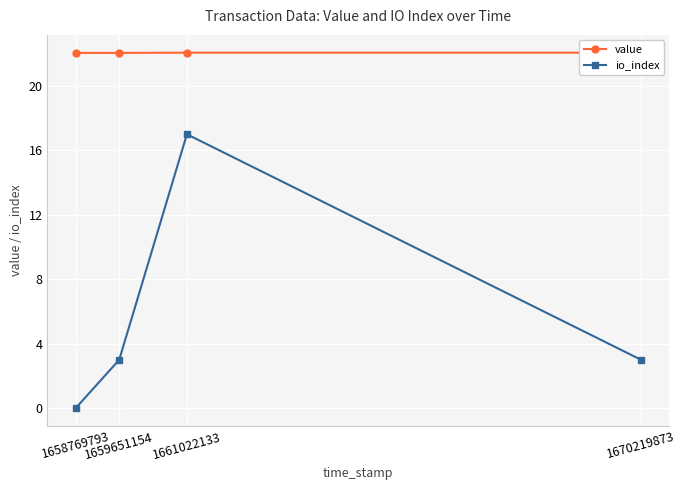

At 1661022133, list the series in order from smallest to largest.

io_index, value